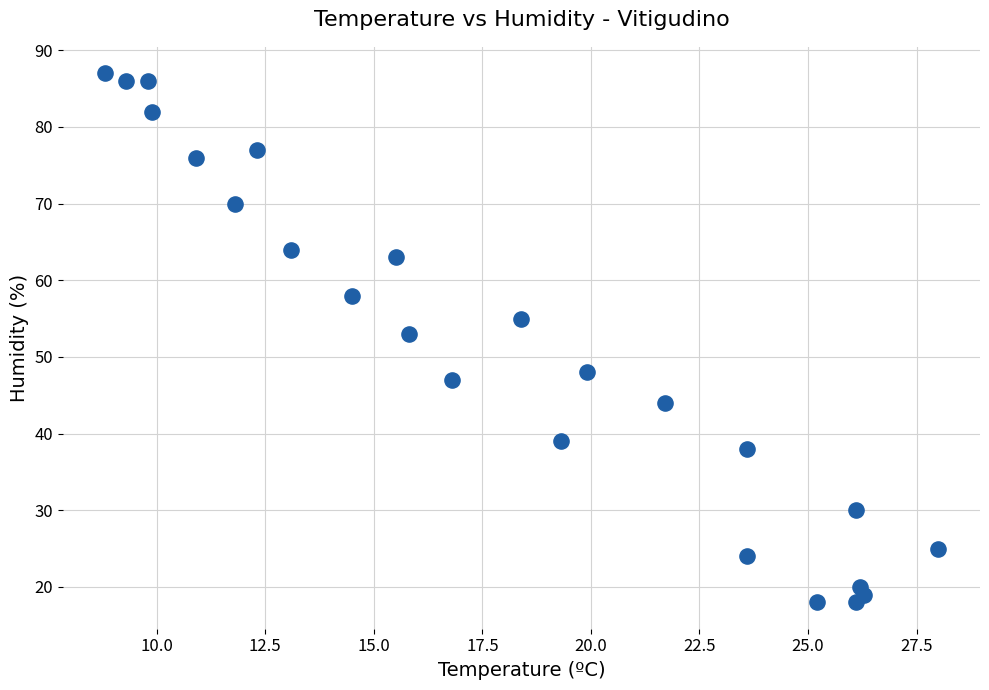

What Y value in the scatter plot is closest to 52?

53